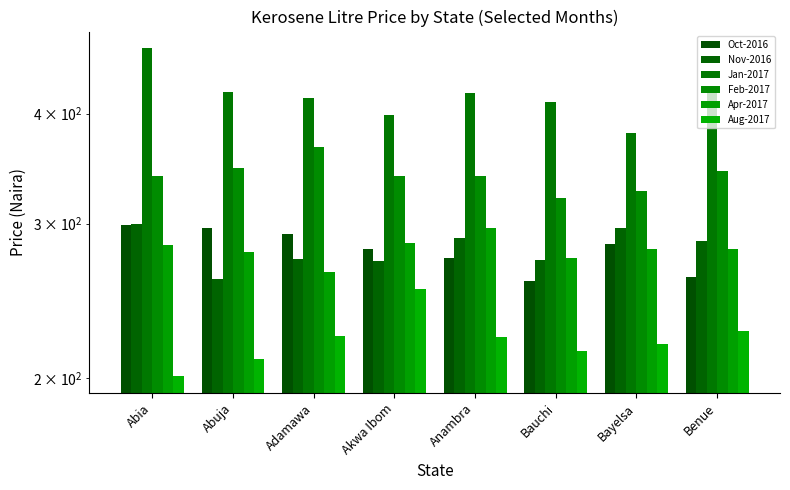

Reading left to right, extract all data points from this chart.

Oct-2016: 298.5	296.7	291.7	280.6	273.8	257.8	284.4	261.1
Nov-2016: 299.9	259.5	273.5	272.2	288.8	272.6	296.7	286.4
Jan-2017: 475.0	423.3	416.7	398.6	422.7	412.3	380.2	428.8
Feb-2017: 339.4	346.7	366.7	339.4	339.4	320.8	326.5	344.4
Apr-2017: 283.3	278.3	264.6	285.4	296.2	274.3	280.6	281.0
Aug-2017: 201.0	210.7	223.7	252.8	222.7	214.6	218.9	226.7